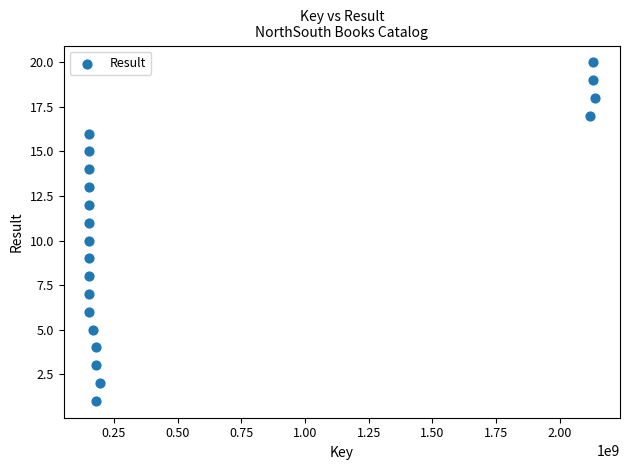

What is the range of Y values (max minus min)?

19